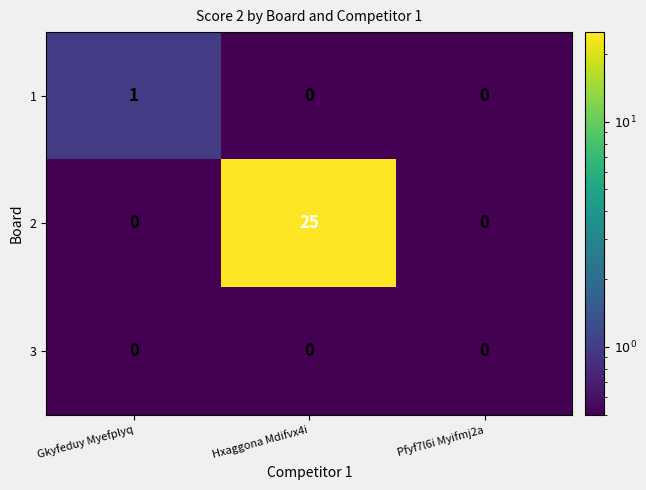

At which category is the sum across all series the highest?

Hxaggona Mdifvx4i